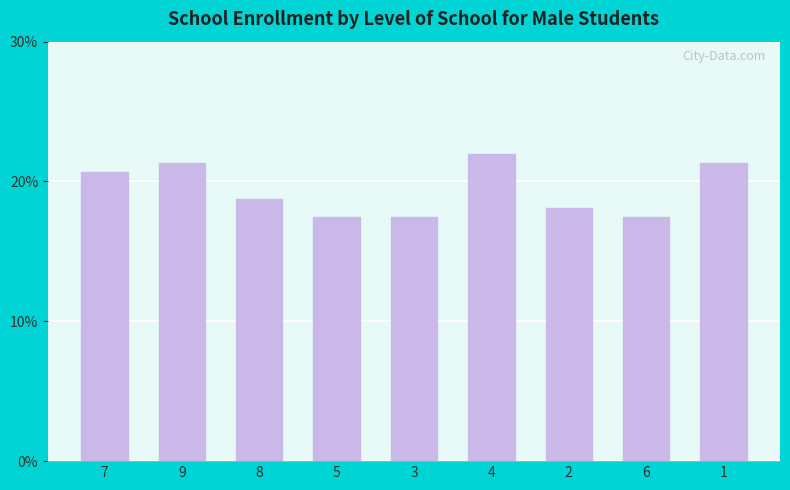

Are the bars grouped side by side (vs. stacked)?

No